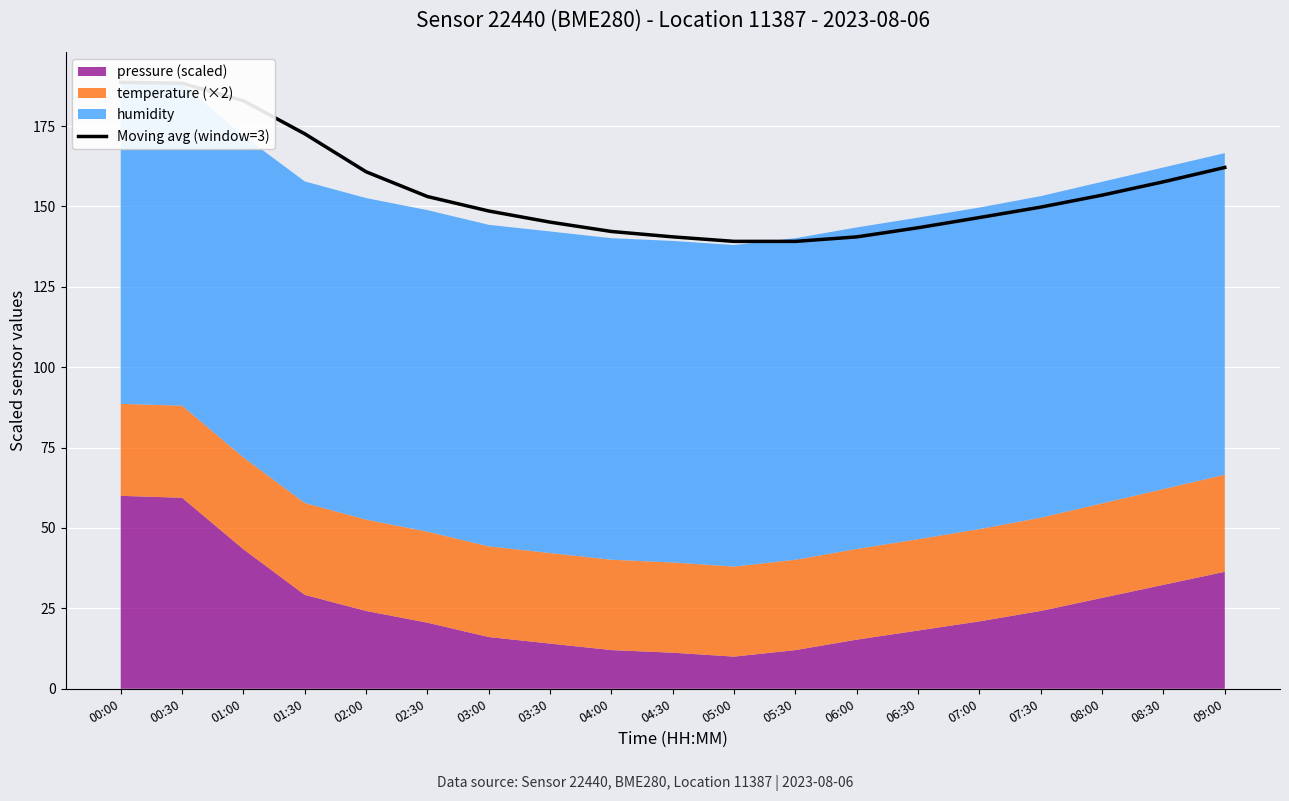

List the labels in order of value, largest first.

00:00, 00:30, 01:00, 01:30, 09:00, 02:00, 08:30, 08:00, 02:30, 07:30, 03:00, 07:00, 03:30, 06:30, 04:00, 04:30, 06:00, 05:00, 05:30